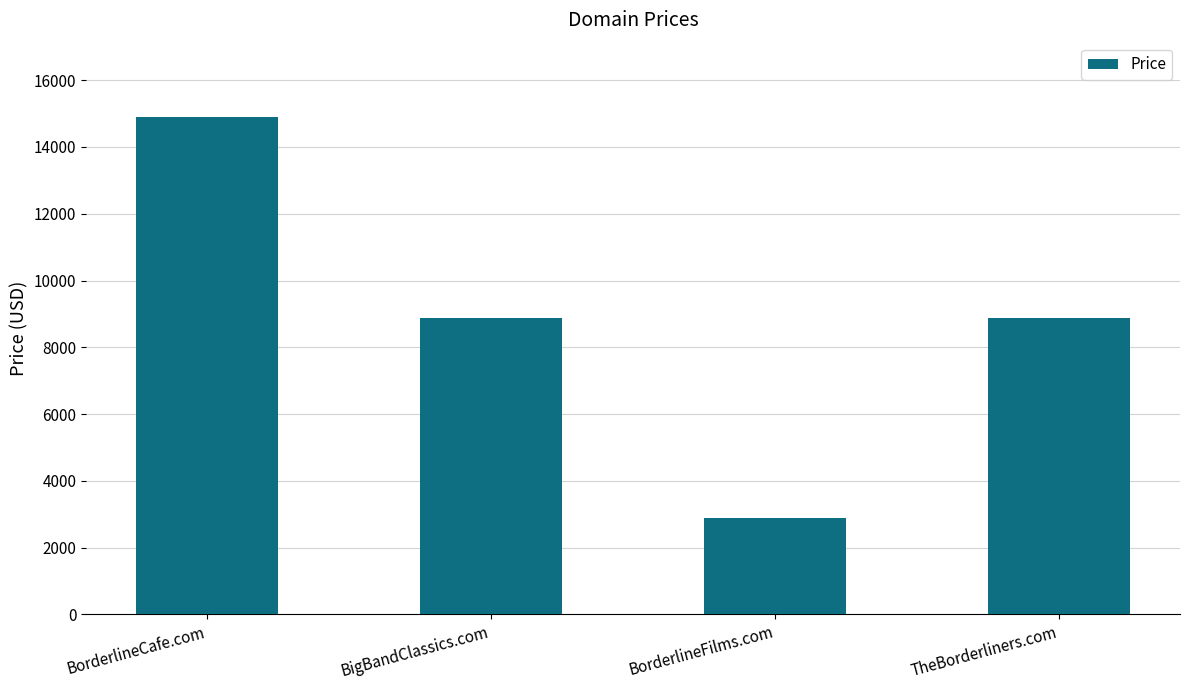

Which label corresponds to the largest value in the chart?

BorderlineCafe.com